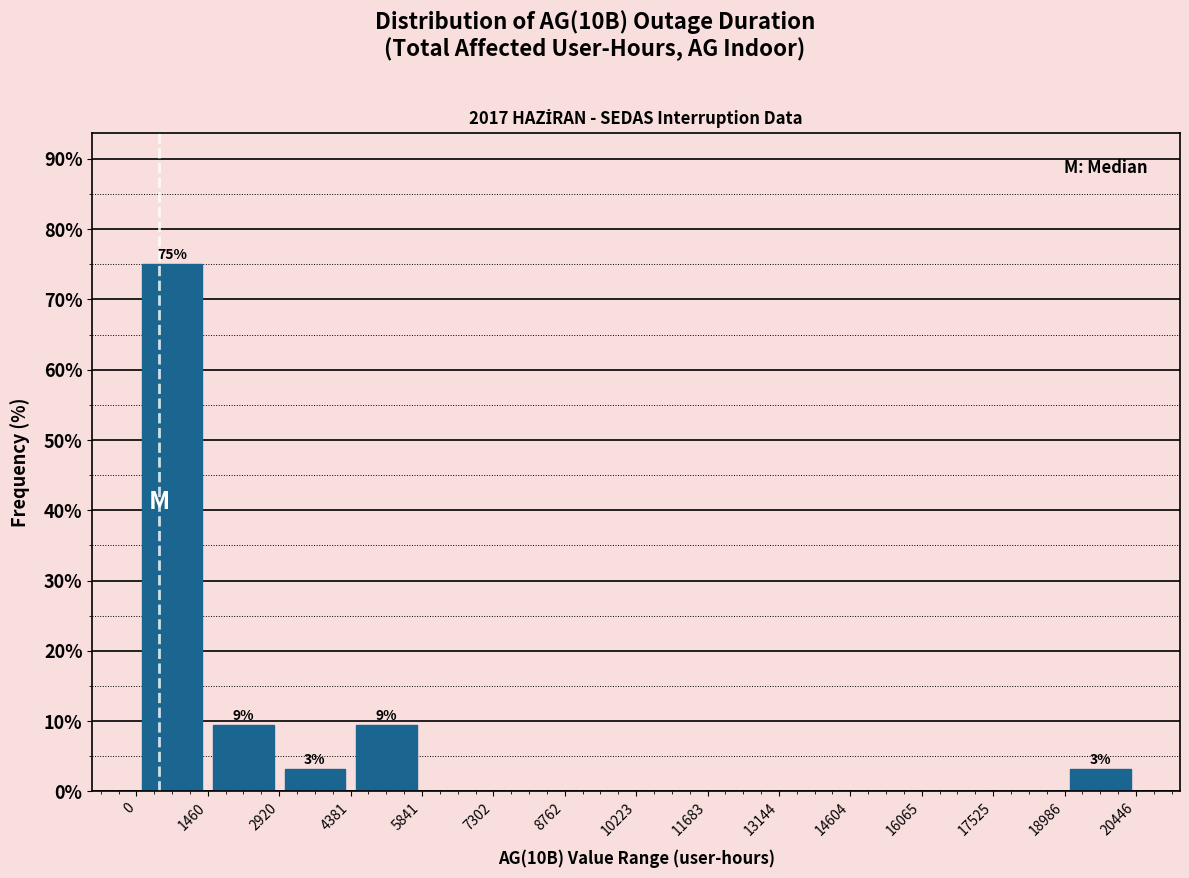

Over which range of the x-axis is the bar tallest?

0 to 1460